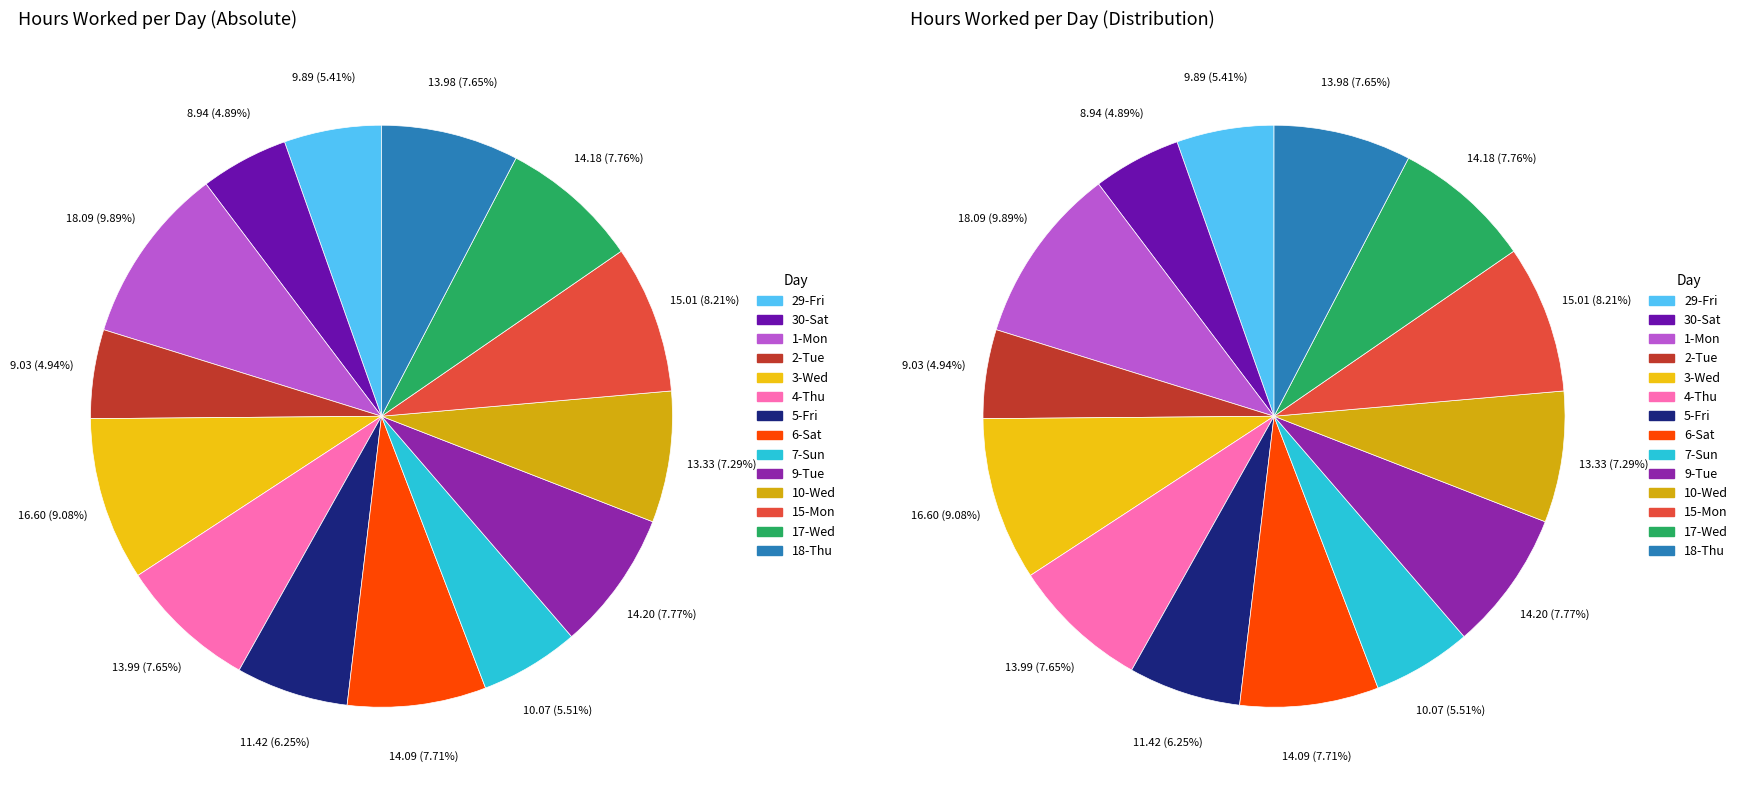

What percentage is the 7-Sun slice, to the nearest percent?

6%